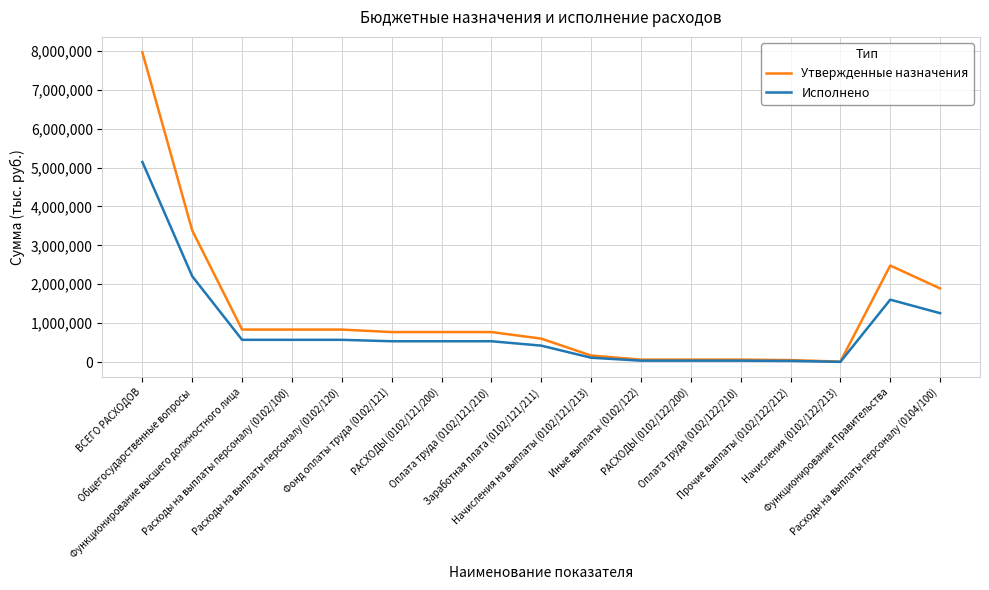

Rank the series at Расходы на выплаты персоналу (0102/120) from lowest to highest value.

Исполнено, Утвержденные назначения